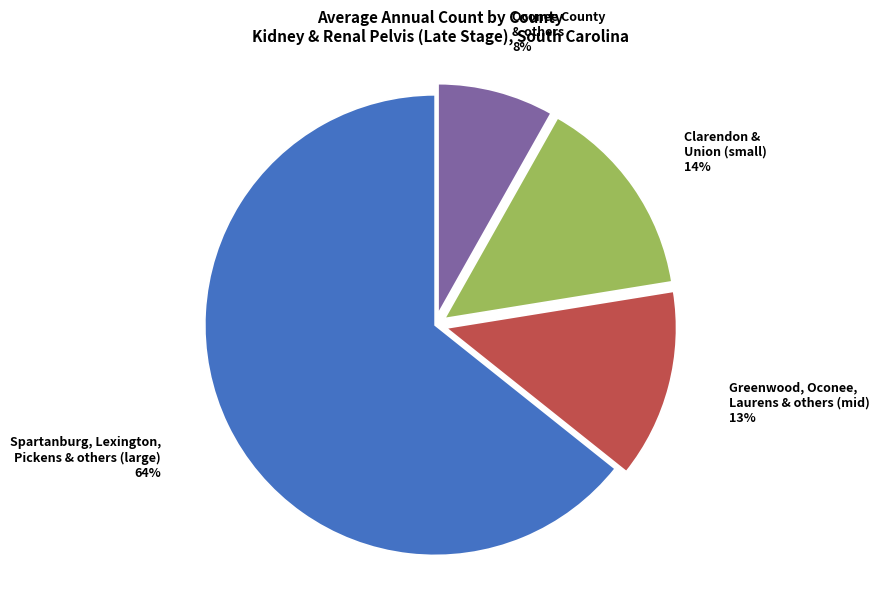

What is the smallest slice in the pie chart?

Oconee County & others